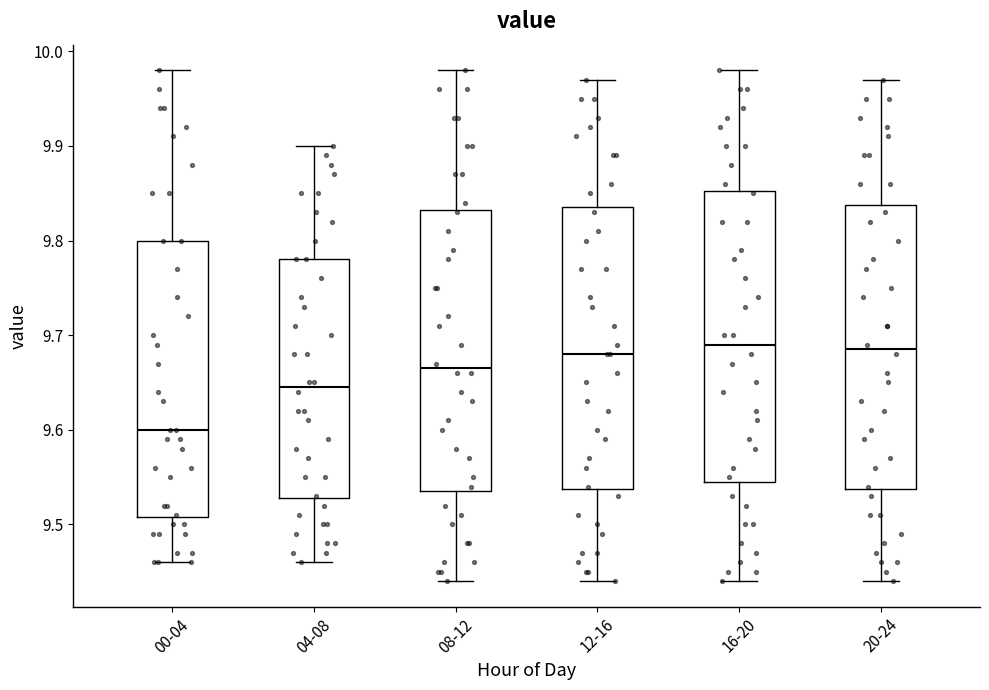

Reading left to right, transcribe this box plot: for each box, give where its median line is, the range the box spans, and where its two whiskers end, as read against the y-axis. The values are not printed on the chart, so give them approximately, as read against the axis.

00-04: median 9.60, box 9.51 to 9.80, whiskers 9.46 to 9.98
04-08: median 9.65, box 9.53 to 9.78, whiskers 9.46 to 9.90
08-12: median 9.67, box 9.54 to 9.83, whiskers 9.44 to 9.98
12-16: median 9.68, box 9.54 to 9.84, whiskers 9.44 to 9.97
16-20: median 9.69, box 9.55 to 9.85, whiskers 9.44 to 9.98
20-24: median 9.69, box 9.54 to 9.84, whiskers 9.44 to 9.97